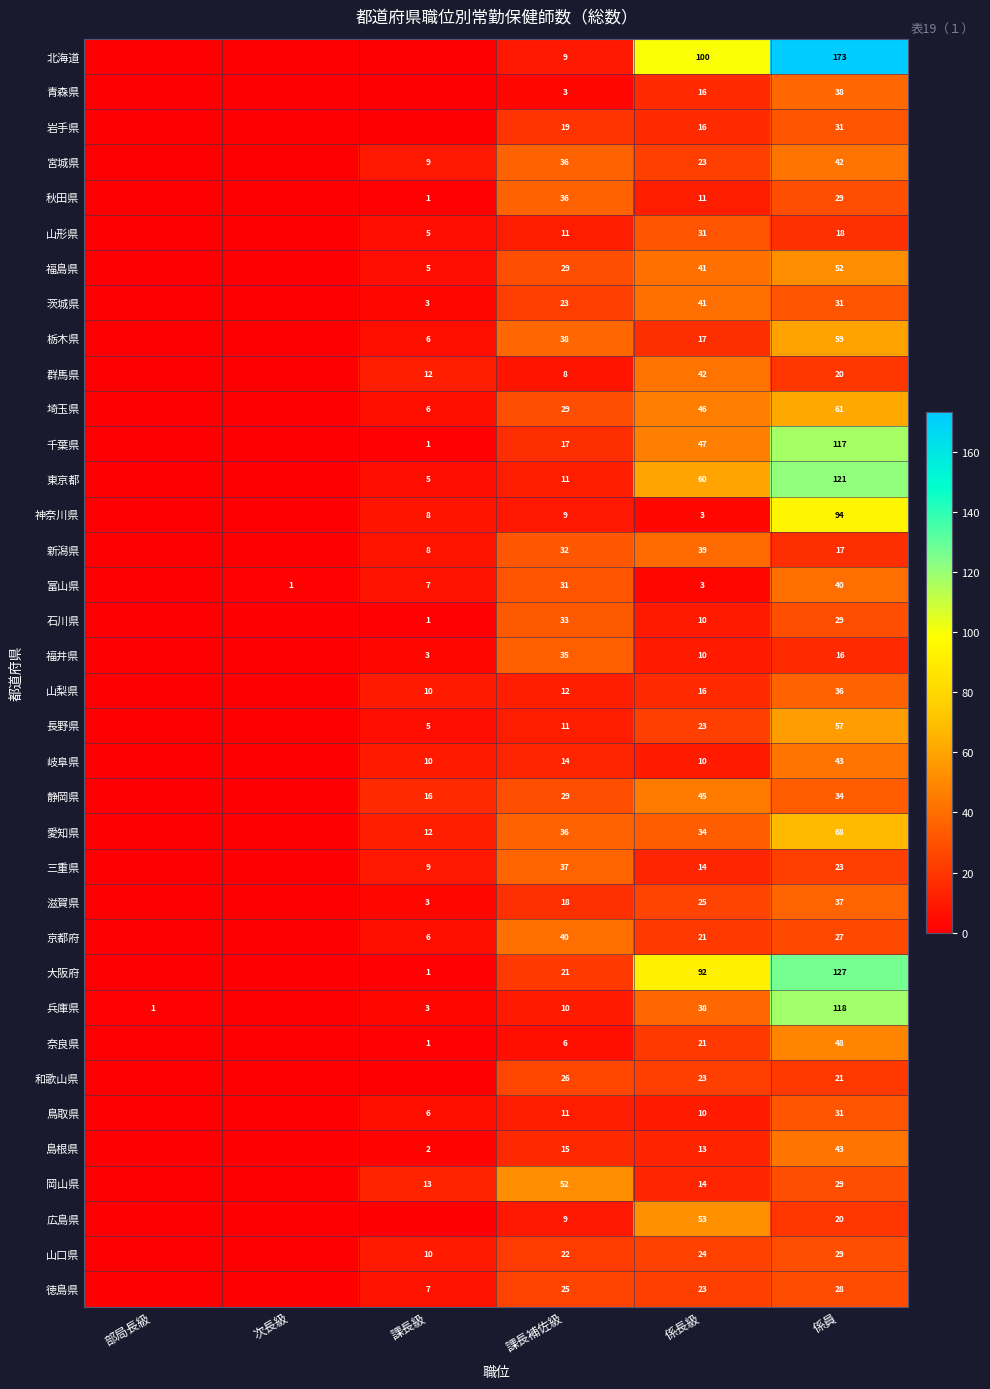

How many data points does each series have?

6